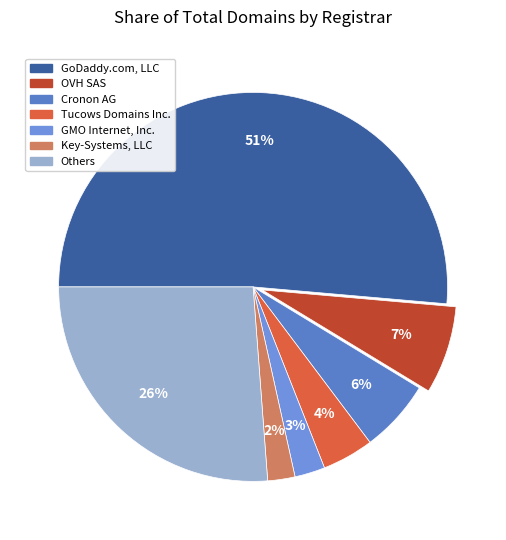

How many segments does this pie chart have?

7